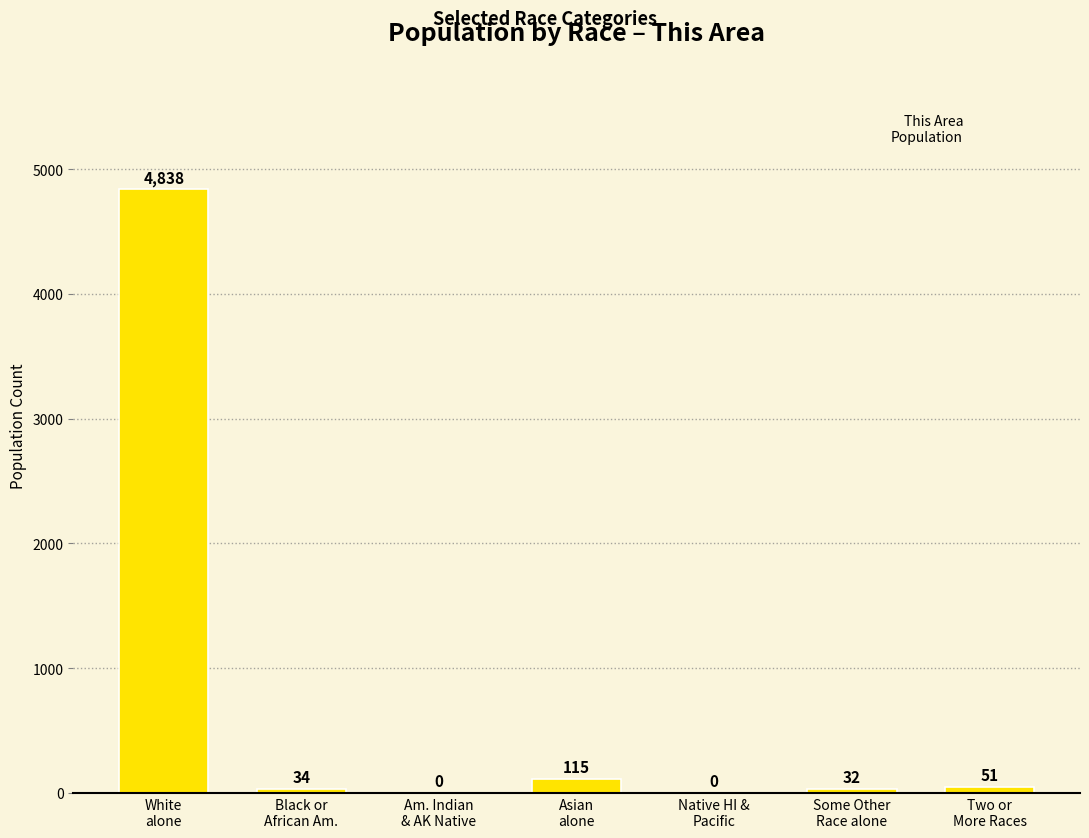

Reading left to right, list all the values displayed in this chart.

4838	34	0	115	0	32	51